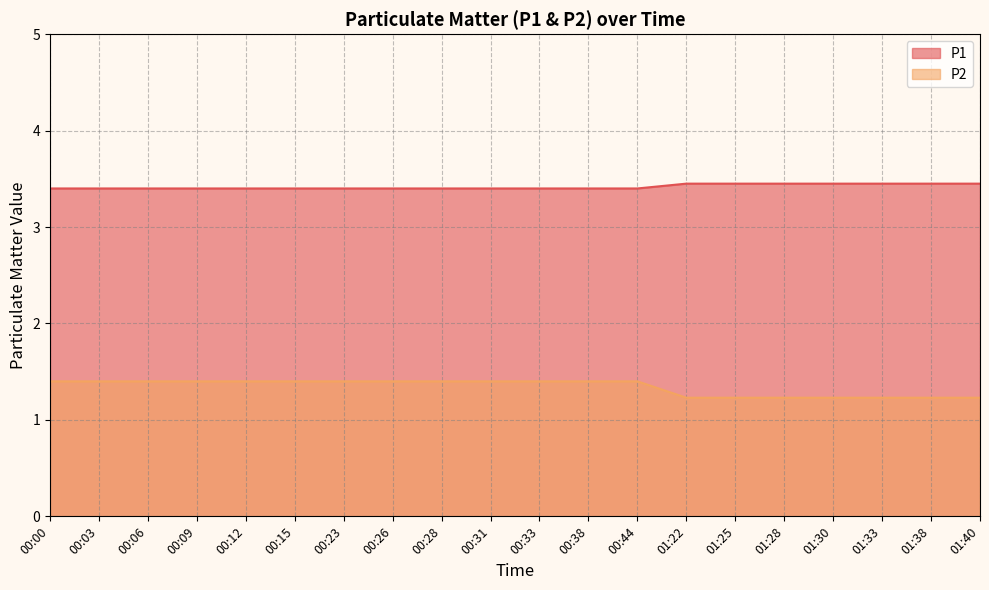

What value does the P2 series have at 00:31?

1.4